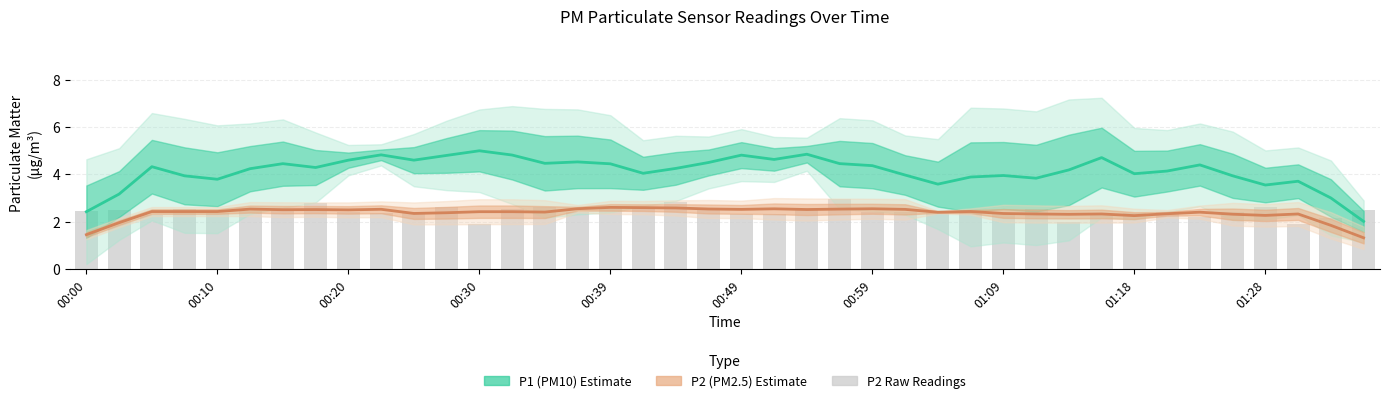

At which category is the sum across all series the highest?

23